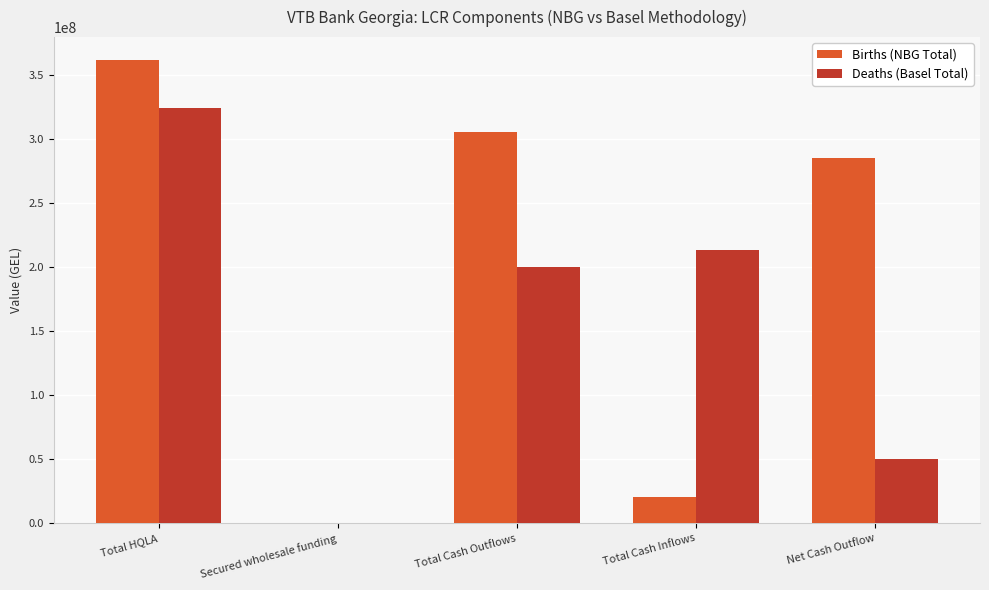

How many groups of bars are there?

5